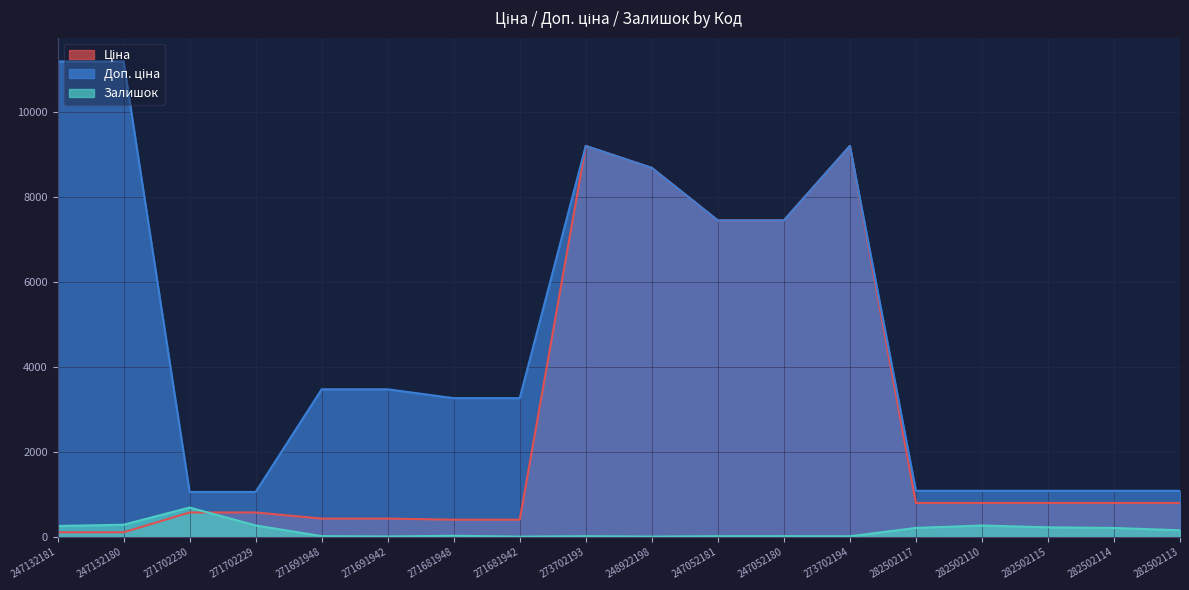

What position from the right is 247132181?

18